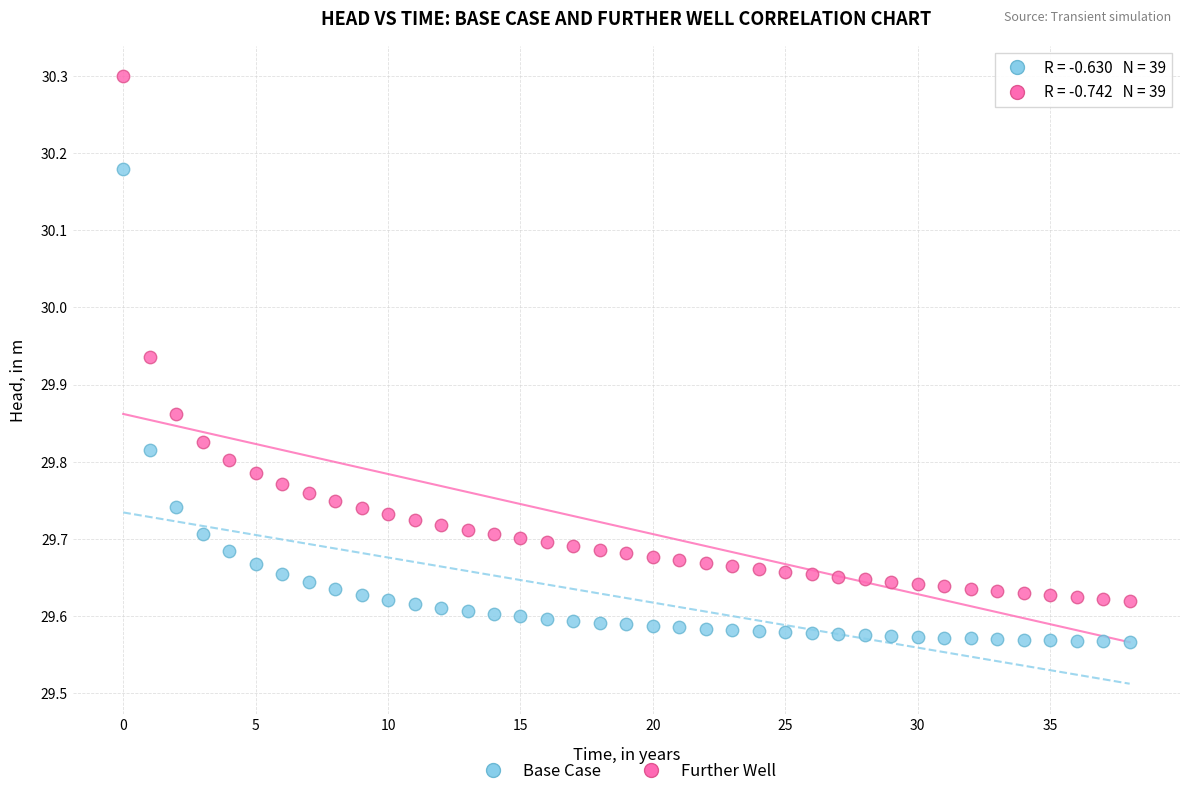

Which series has the largest Y range (max minus min)?

Further Well